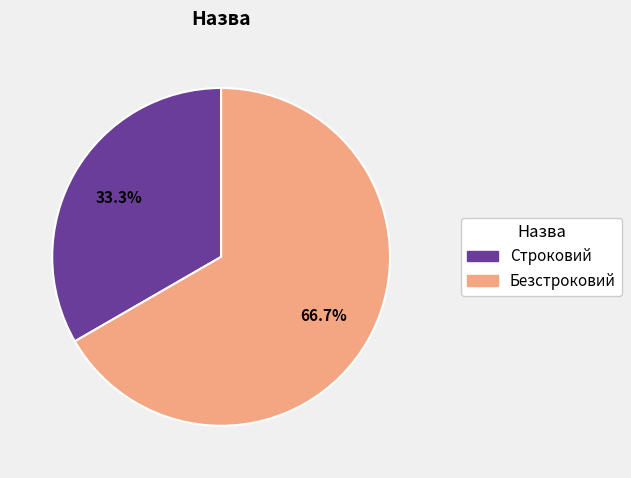

Combined, do Безстроковий and Строковий account for over 50%?

Yes